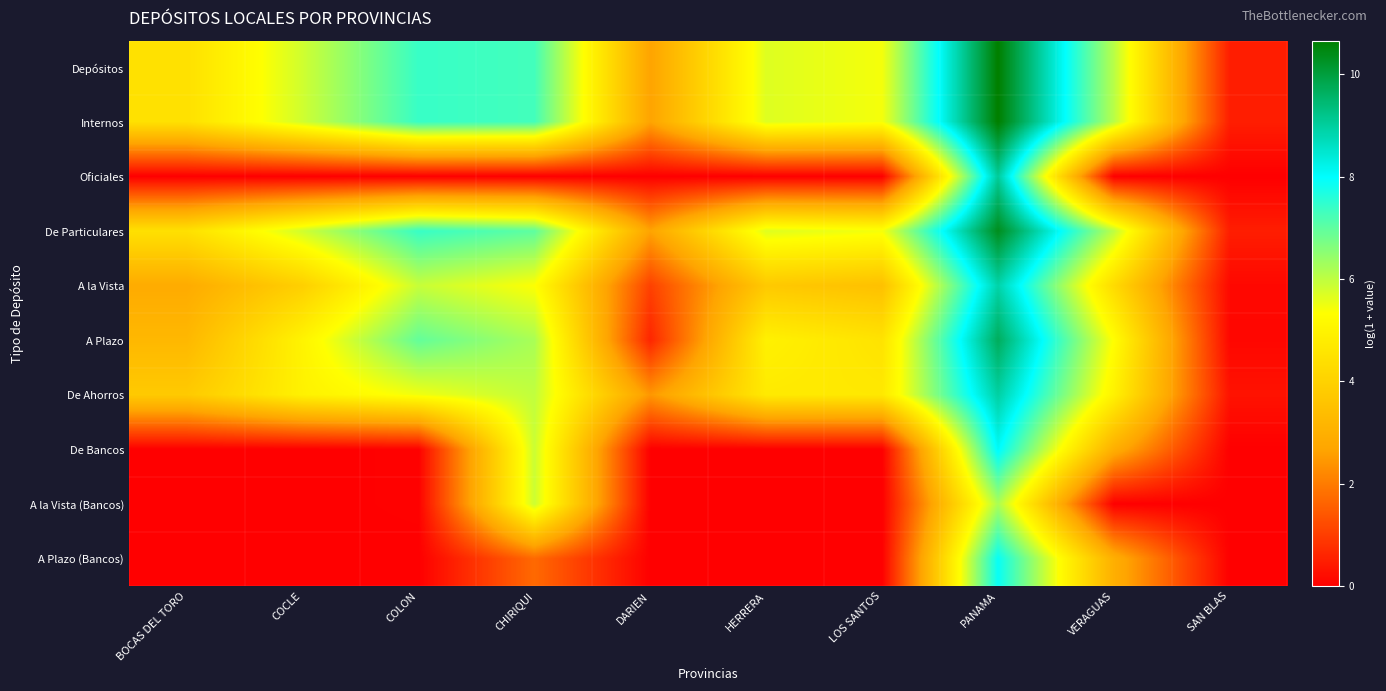

Which series changed the most between CHIRIQUI and HERRERA?

De Bancos